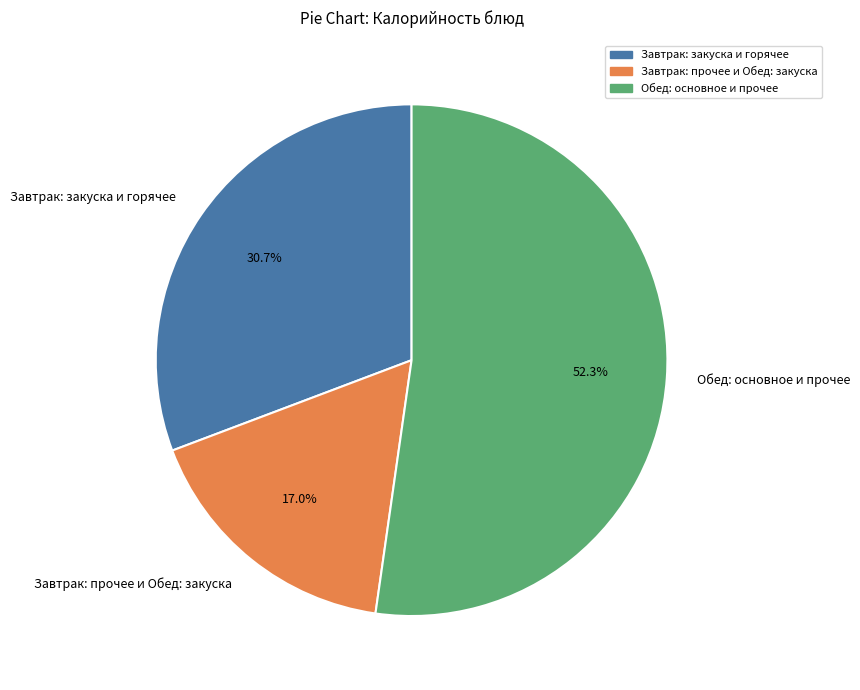

Which has a higher value, Обед: основное и прочее or Завтрак: закуска и горячее?

Обед: основное и прочее